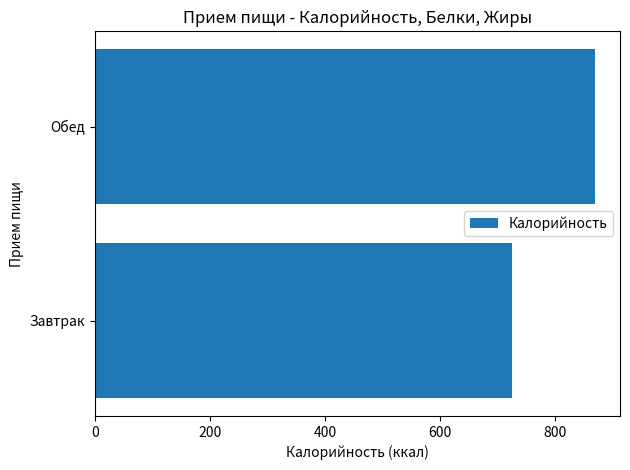

Which category has the highest value across all series?

Обед